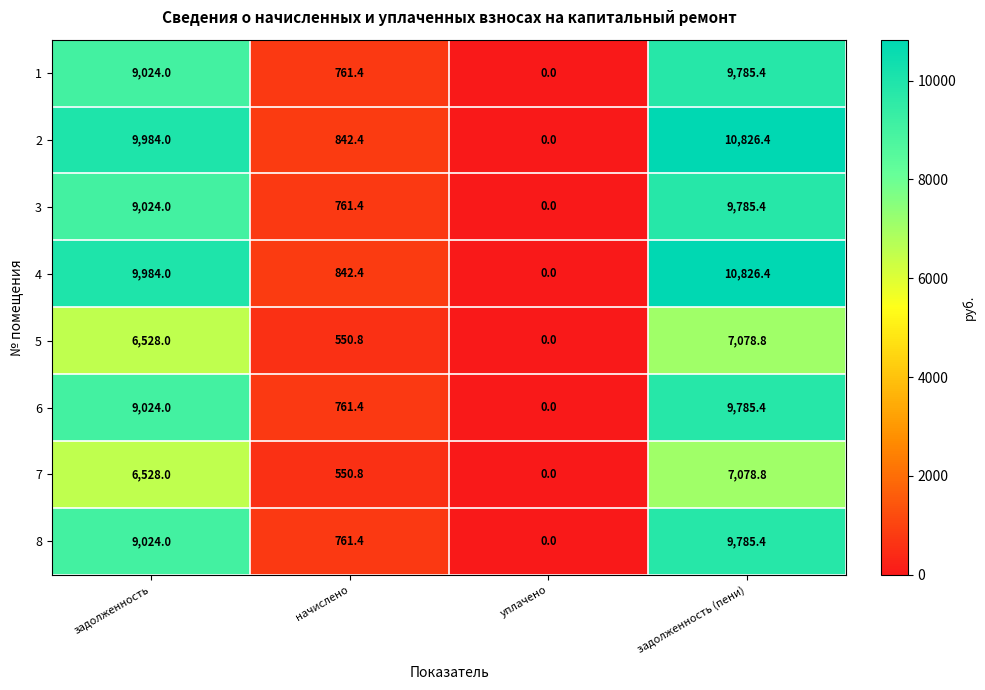

Where is 2 nearest to the value 5413?

начислено